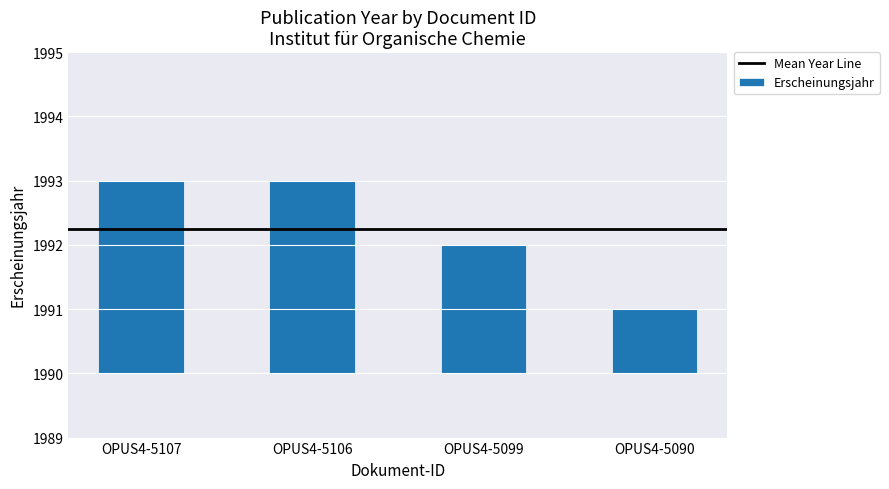

Is it true that the value at OPUS4-5106 is 1?

False